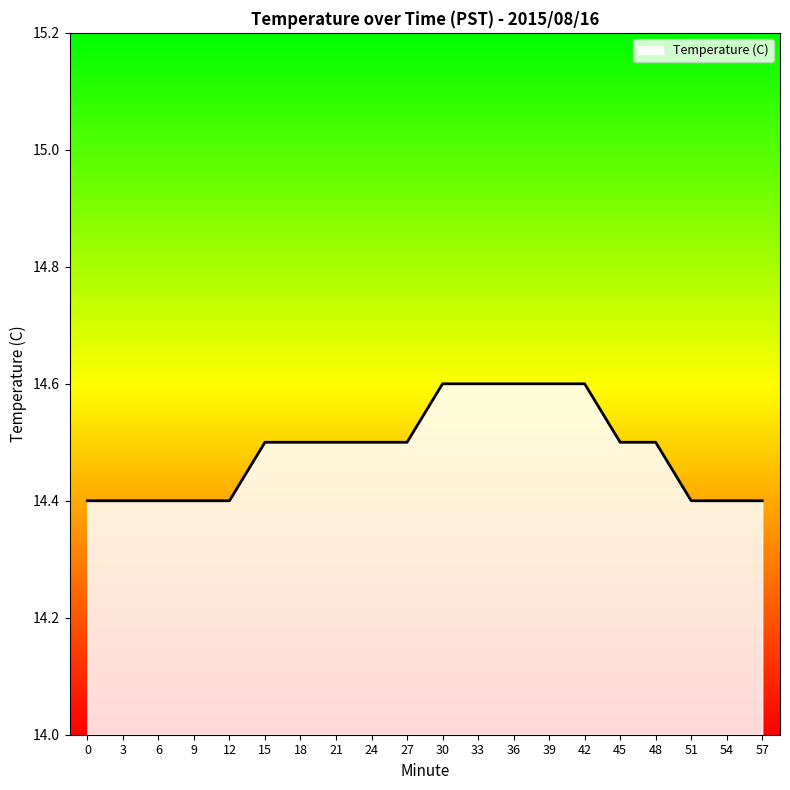

Reading left to right, what are all the values shown in this chart?

14.4	14.4	14.4	14.4	14.4	14.5	14.5	14.5	14.5	14.5	14.6	14.6	14.6	14.6	14.6	14.5	14.5	14.4	14.4	14.4